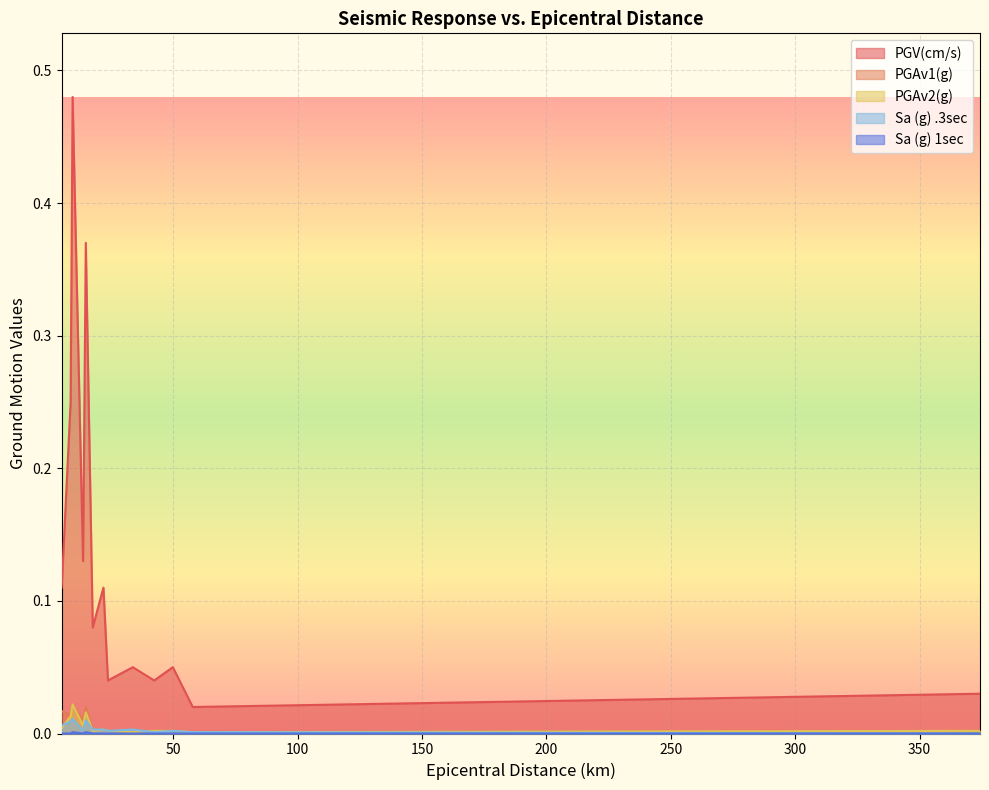

At which label is PGV(cm/s) closest to 0?

57.8